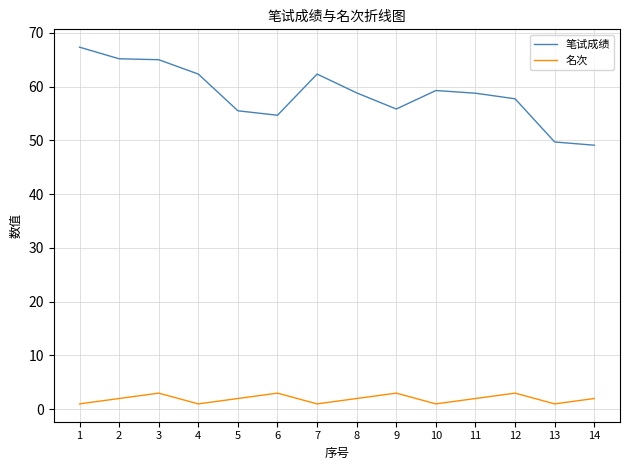

The 名次 series shows 2.0 at 2. True or false?

True